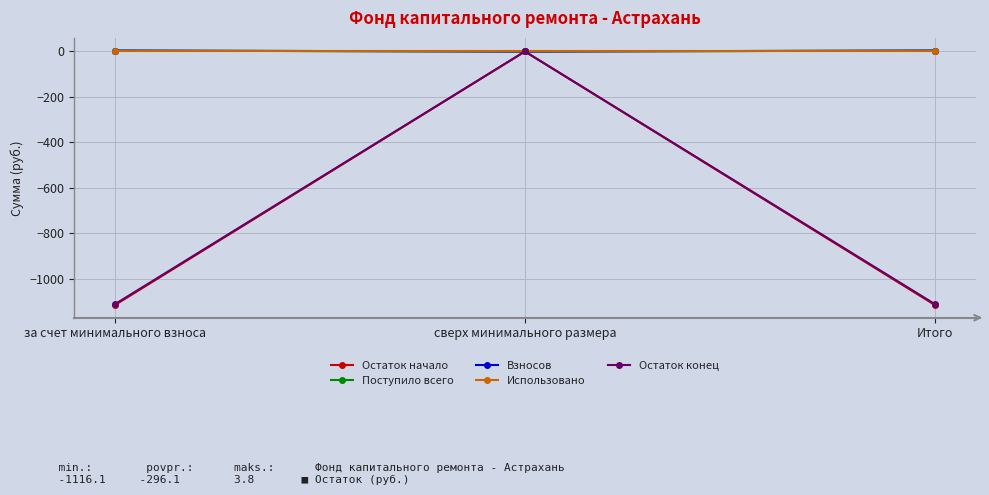

Is this an area chart (filled region under the line)?

No